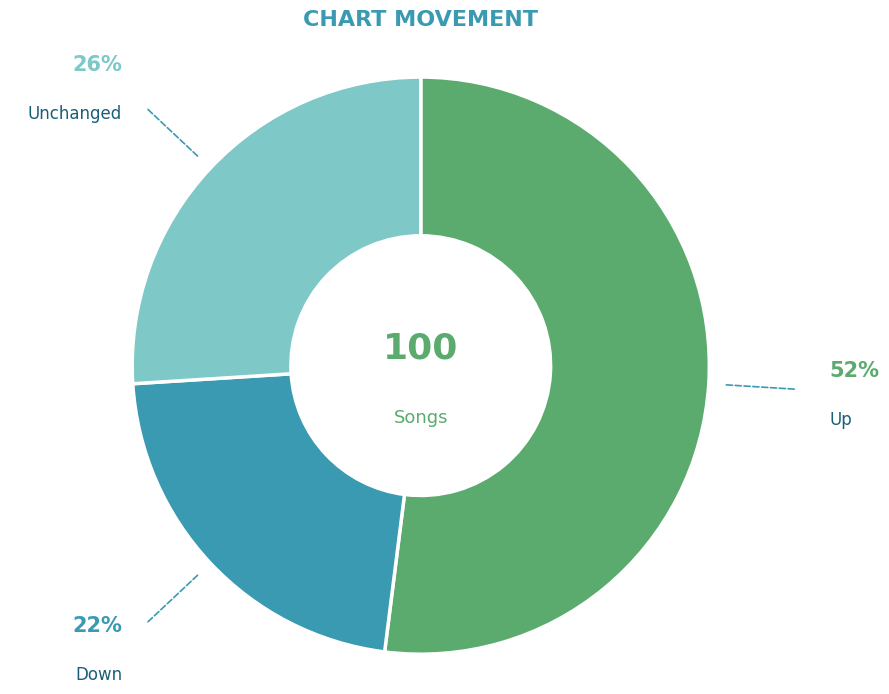

True or false: Unchanged accounts for 26% of the total.

True